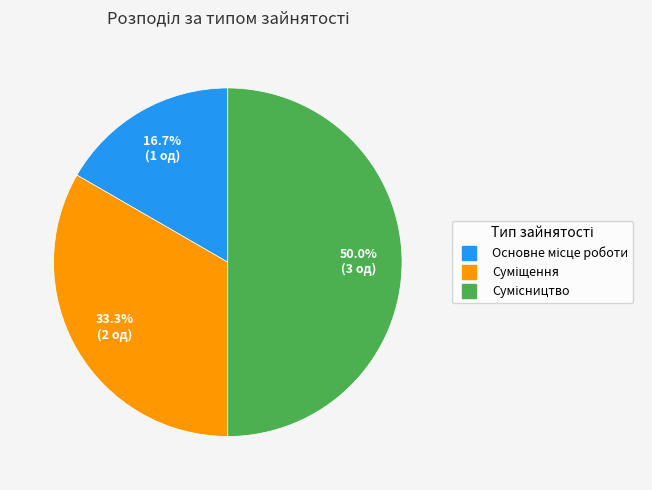

How many segments does this pie chart have?

3